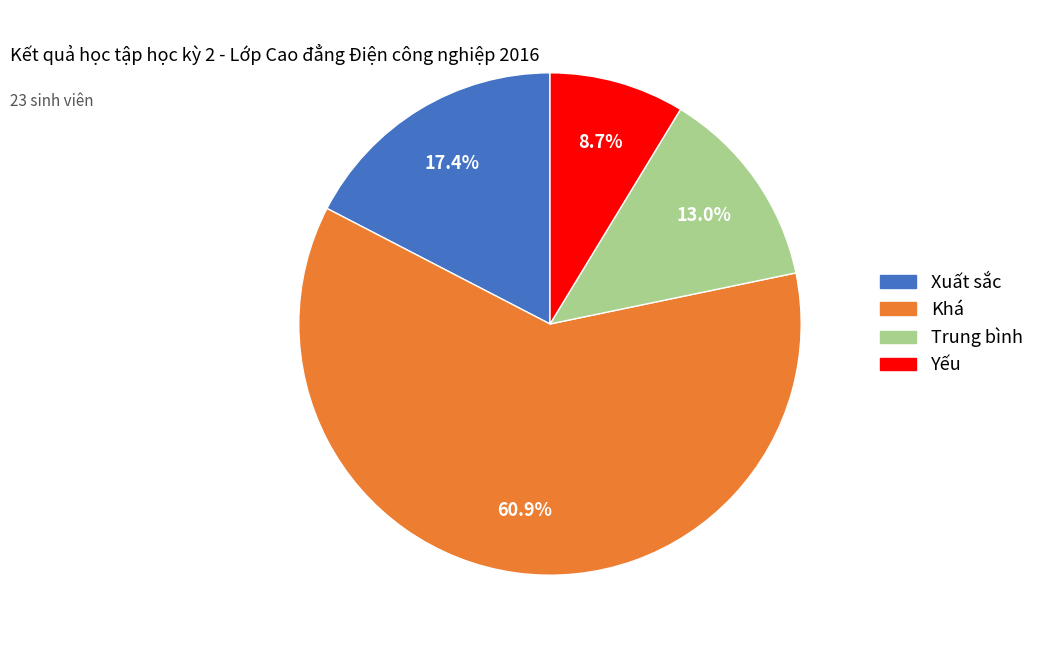

What is the smallest slice in the pie chart?

Yếu